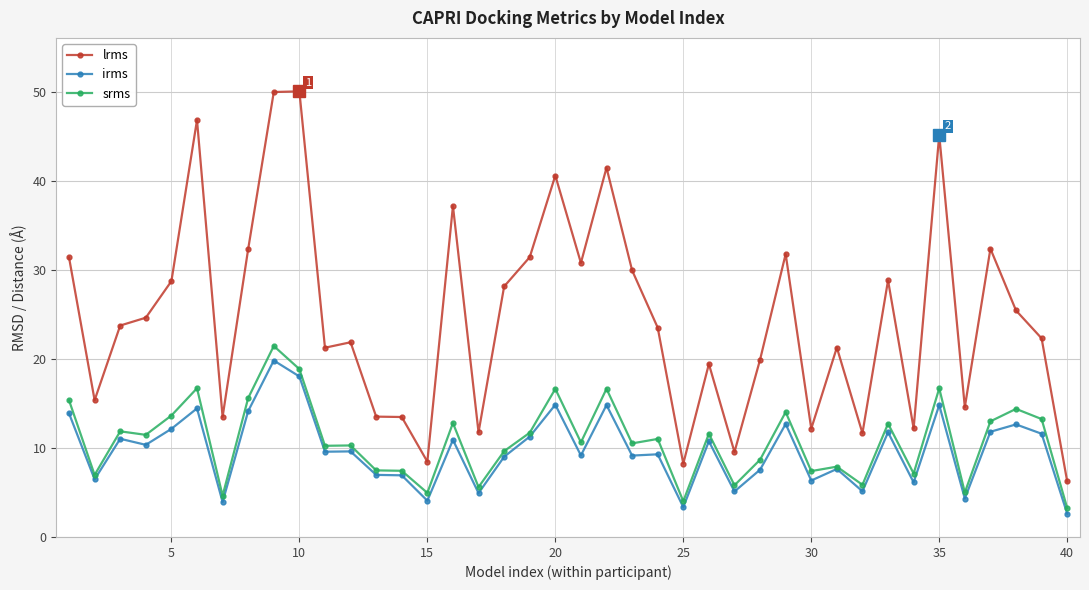

Which series has the widest spread of values?

lrms